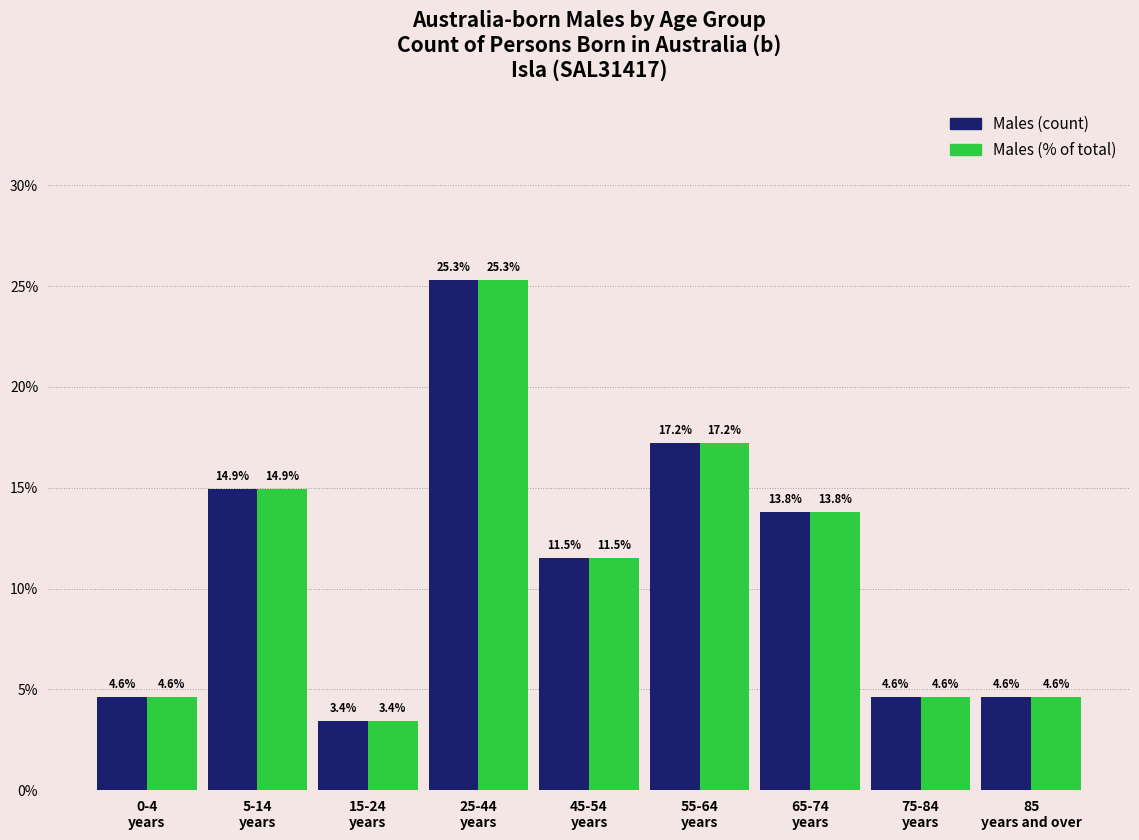

What is the greatest value displayed?

25.3